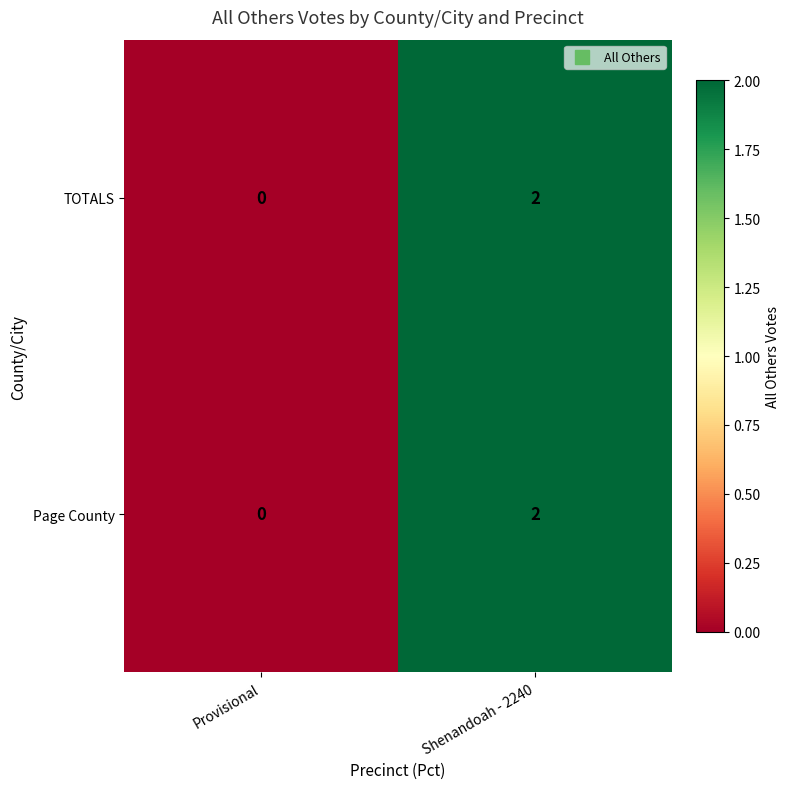

True or false: Page County has a value of 3 at Shenandoah - 2240.

False